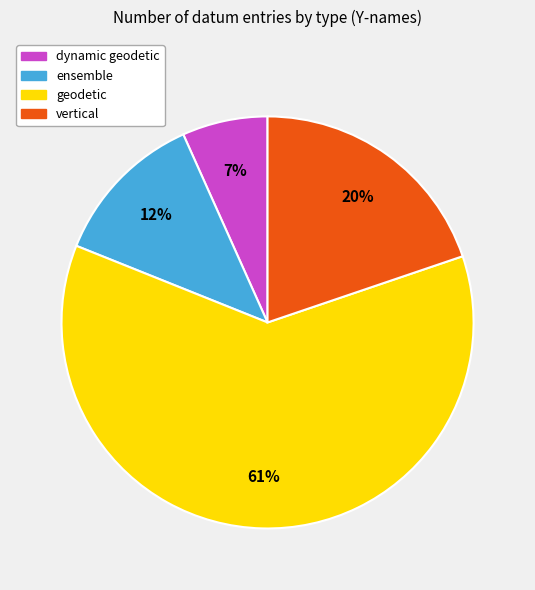

Is there a majority slice in this chart?

Yes